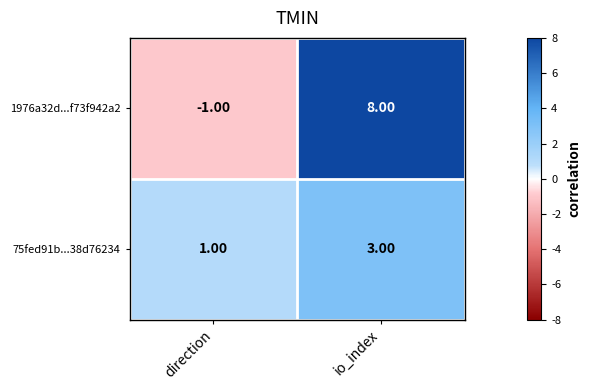

What is the smallest value displayed?

-1